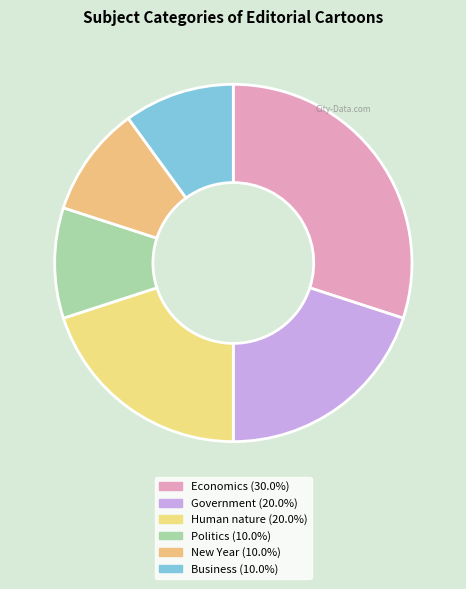

What is the largest slice in the pie chart?

Economics